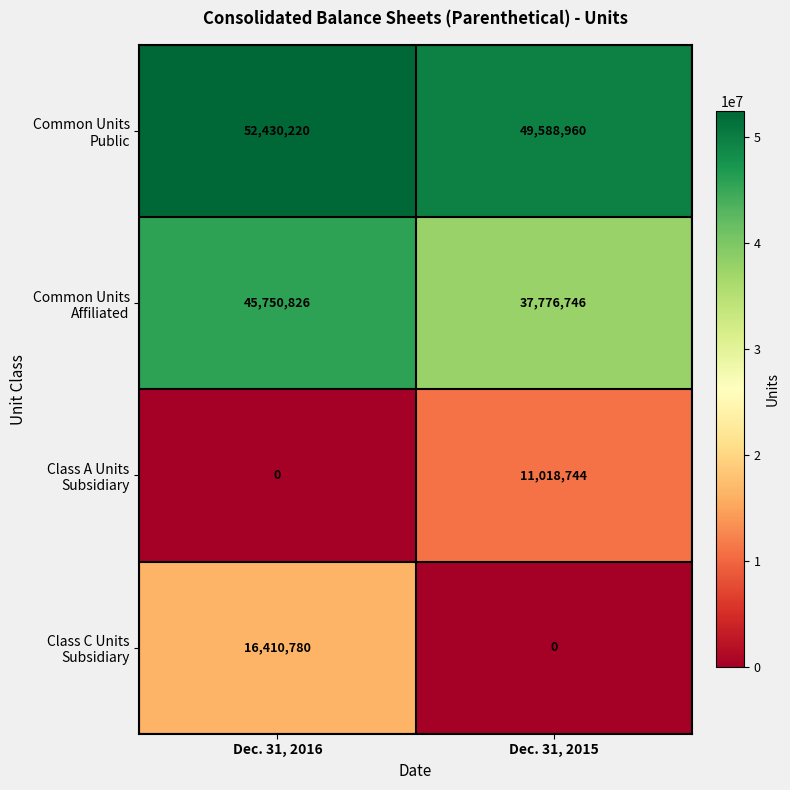

What is the difference between the highest and lowest values at Dec. 31, 2016?

52430220